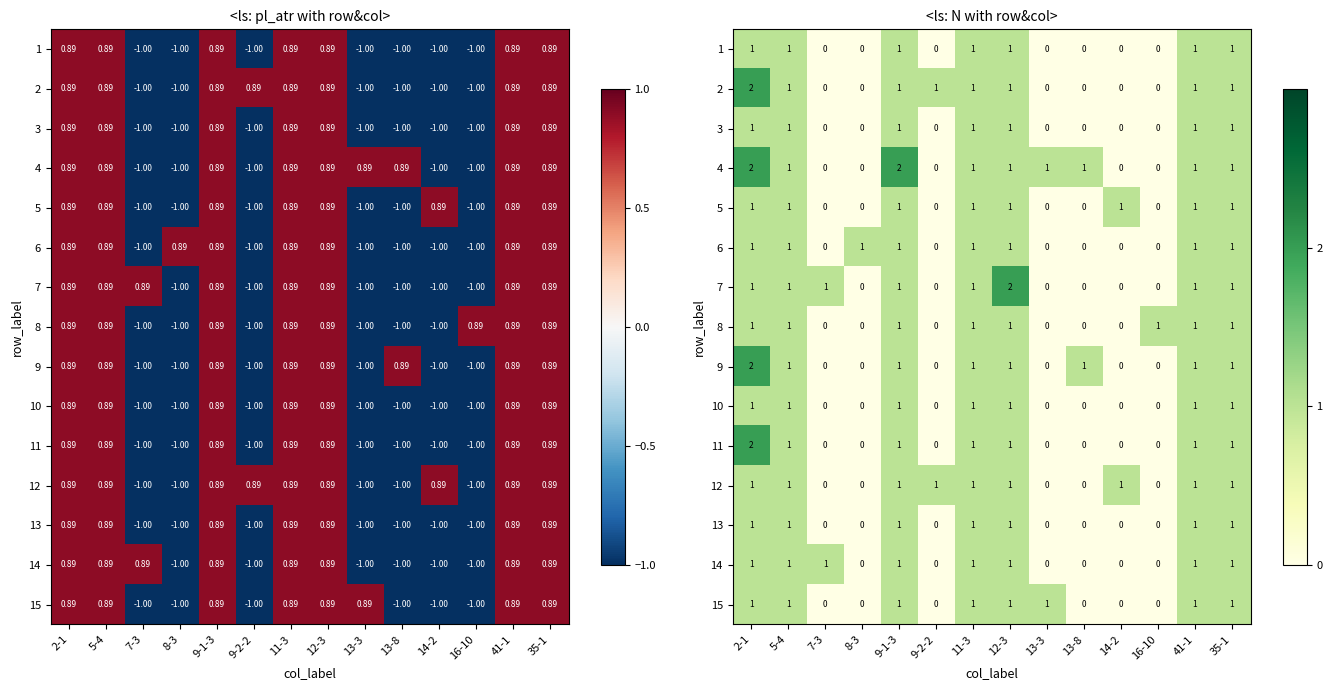

What is the sum of the 1 values at 7-3 and 35-1?

1